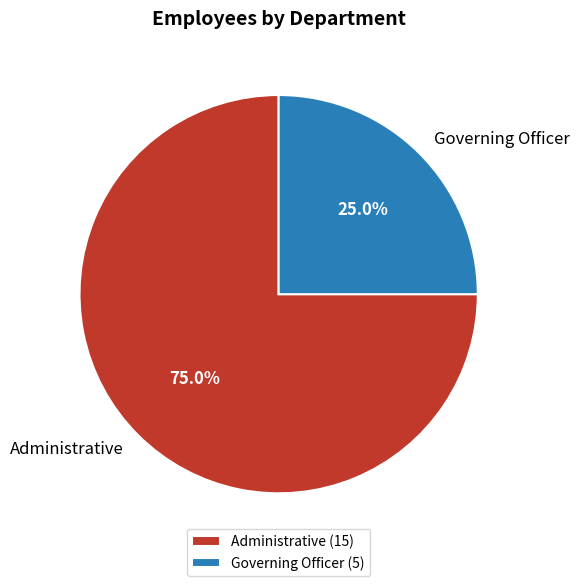

Which slice is the smallest?

Governing Officer